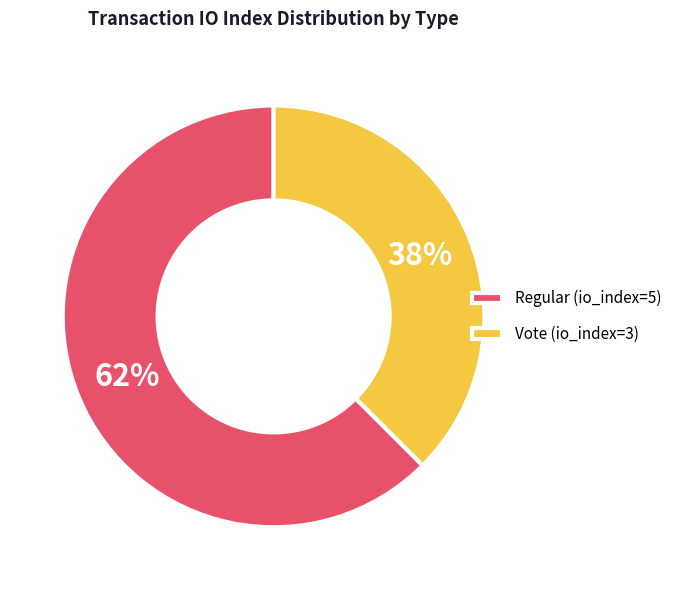

To the nearest percent, what is the combined percentage of Vote (io_index=3) and Regular (io_index=5)?

100%